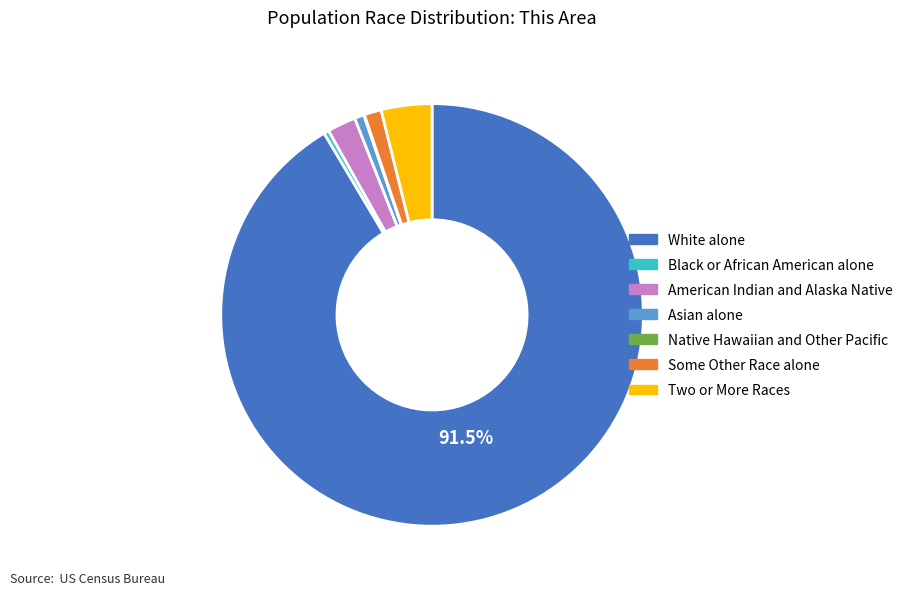

To the nearest percent, what is the combined percentage of Black or African American alone and American Indian and Alaska Native?

3%